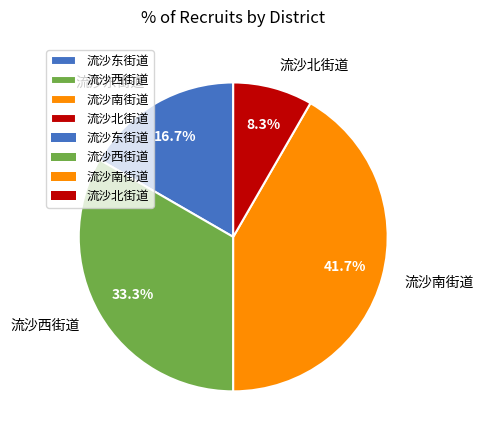

True or false: 流沙北街道 accounts for 14% of the total.

False